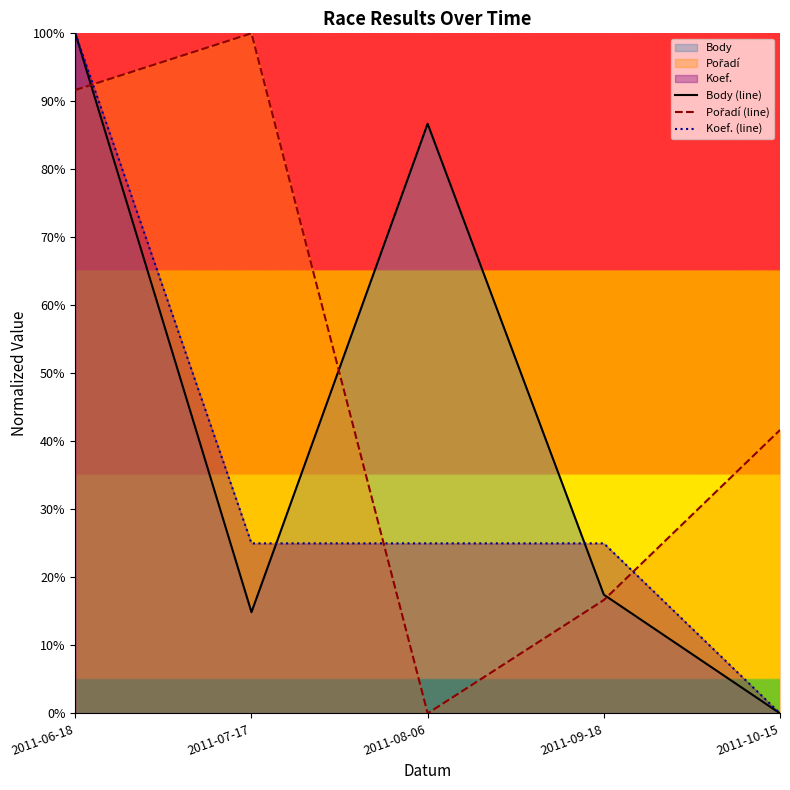

What is the maximum value for Koef. (line)?

1.0